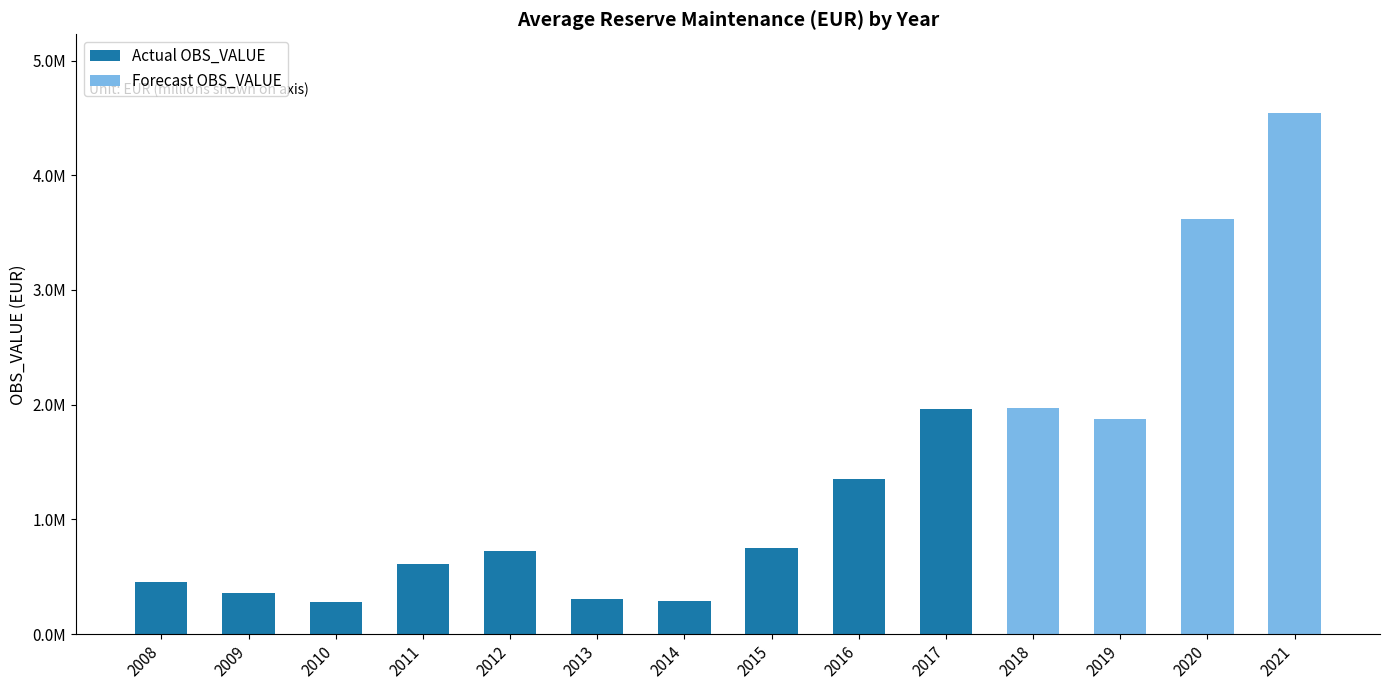

How many bars are there in total?

14